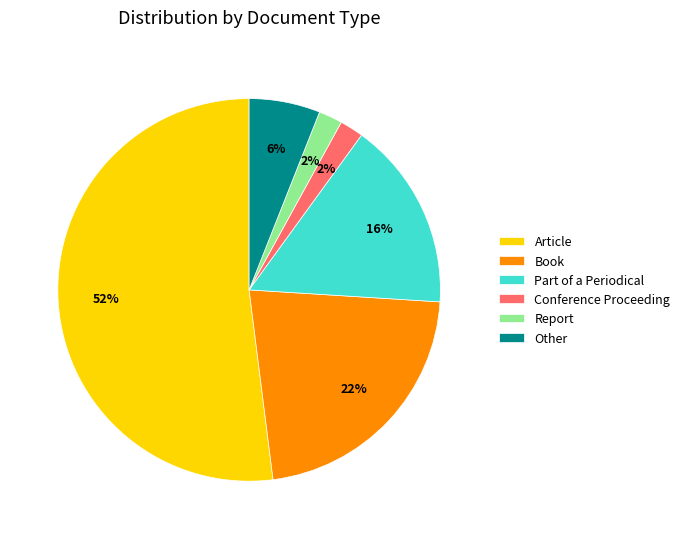

To the nearest percent, what is the difference between the largest and smallest slice percentages?

50%